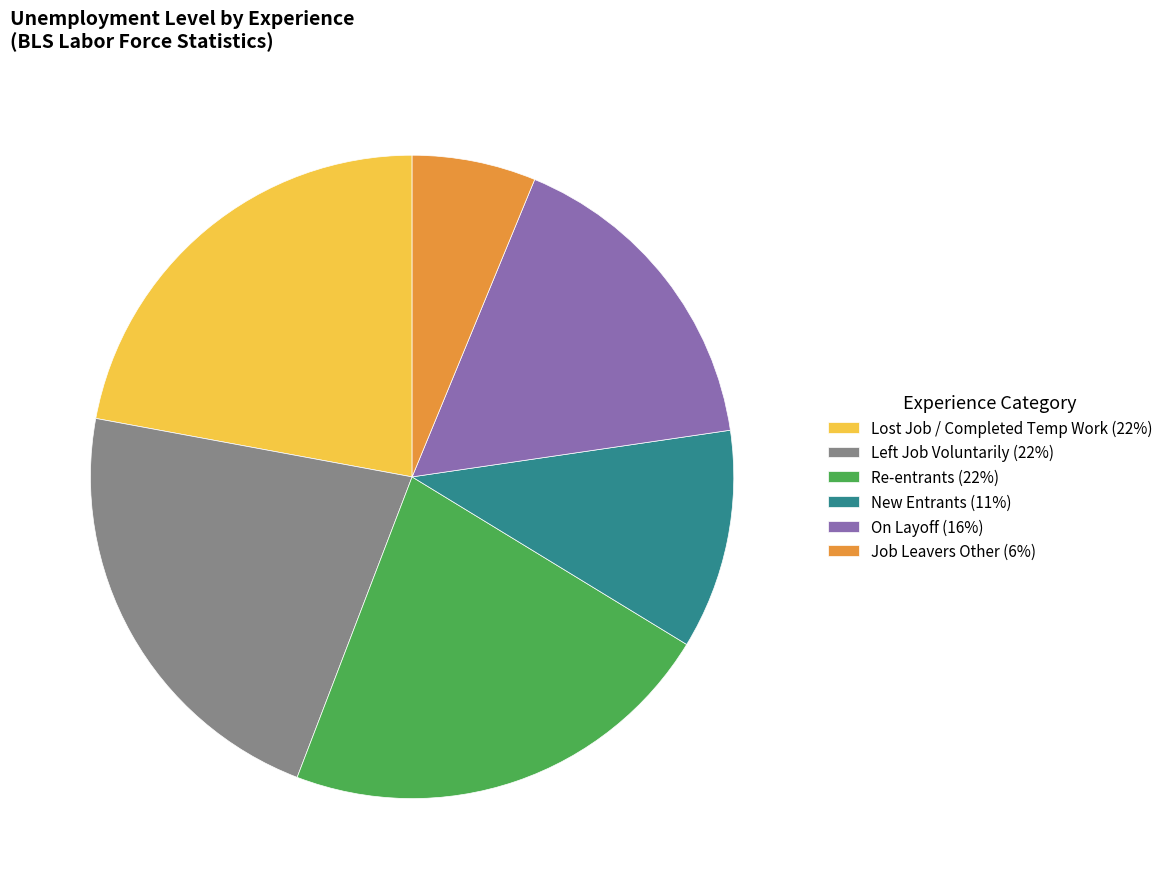

Count the number of slices in the pie.

6